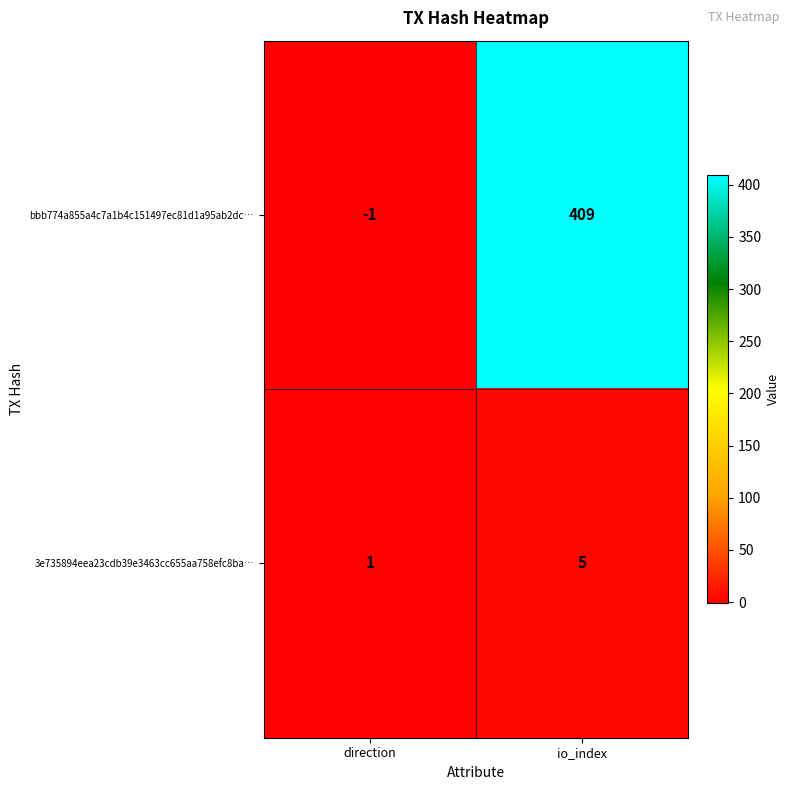

Reading left to right, what are all the values shown in this chart?

bbb774a855a4c7a1b4c151497ec81d1a95ab2dc…: direction=-1	io_index=409
3e735894eea23cdb39e3463cc655aa758efc8ba…: direction=1	io_index=5